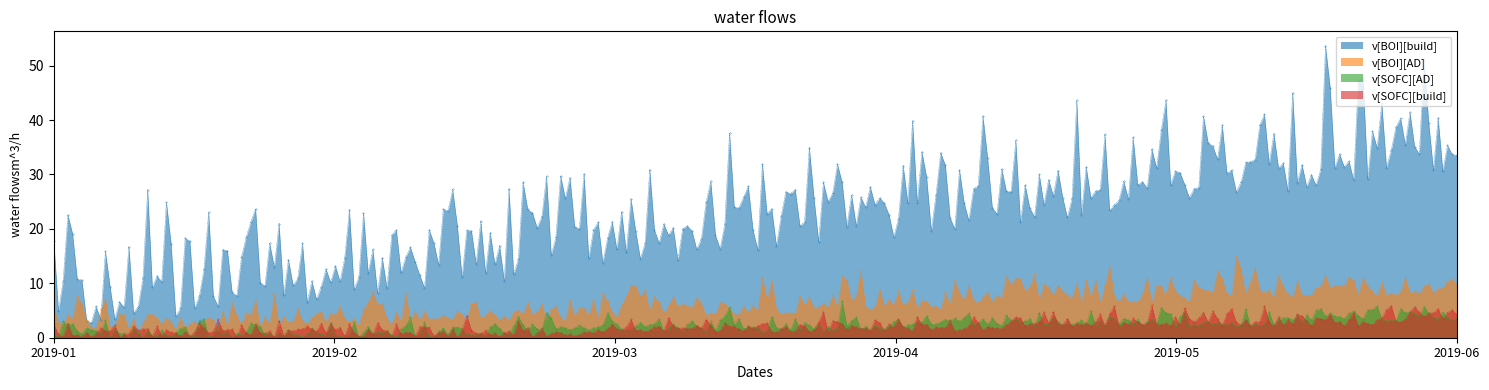

List the series in order of their peak value, highest first.

v[BOI][build], v[BOI][AD], v[SOFC][AD], v[SOFC][build]